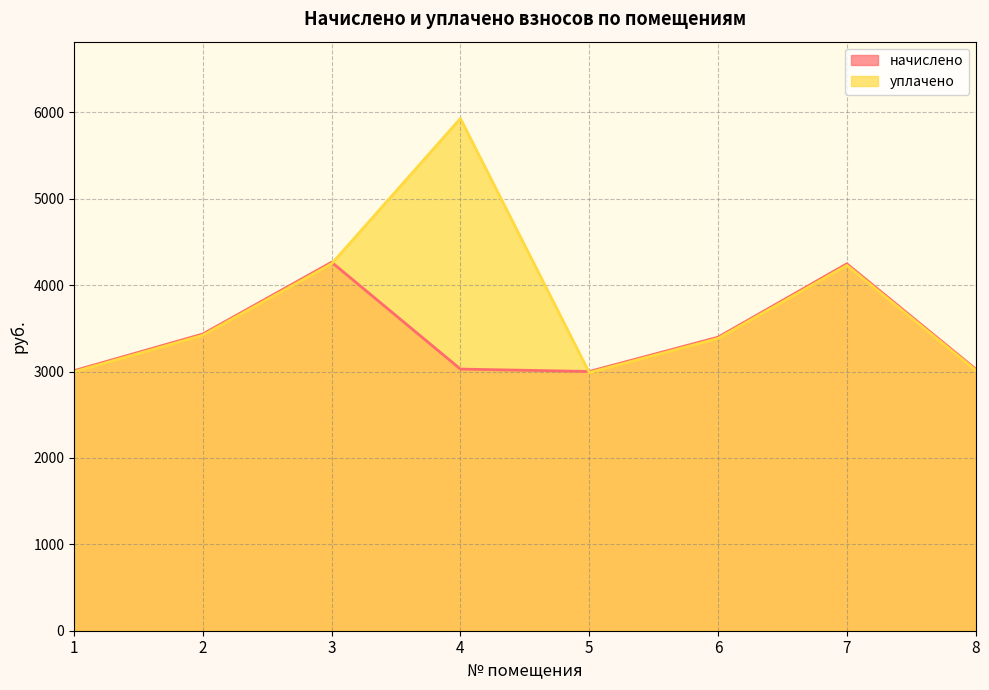

What is the value of the начислено point at the 3rd from the left?

4266.1